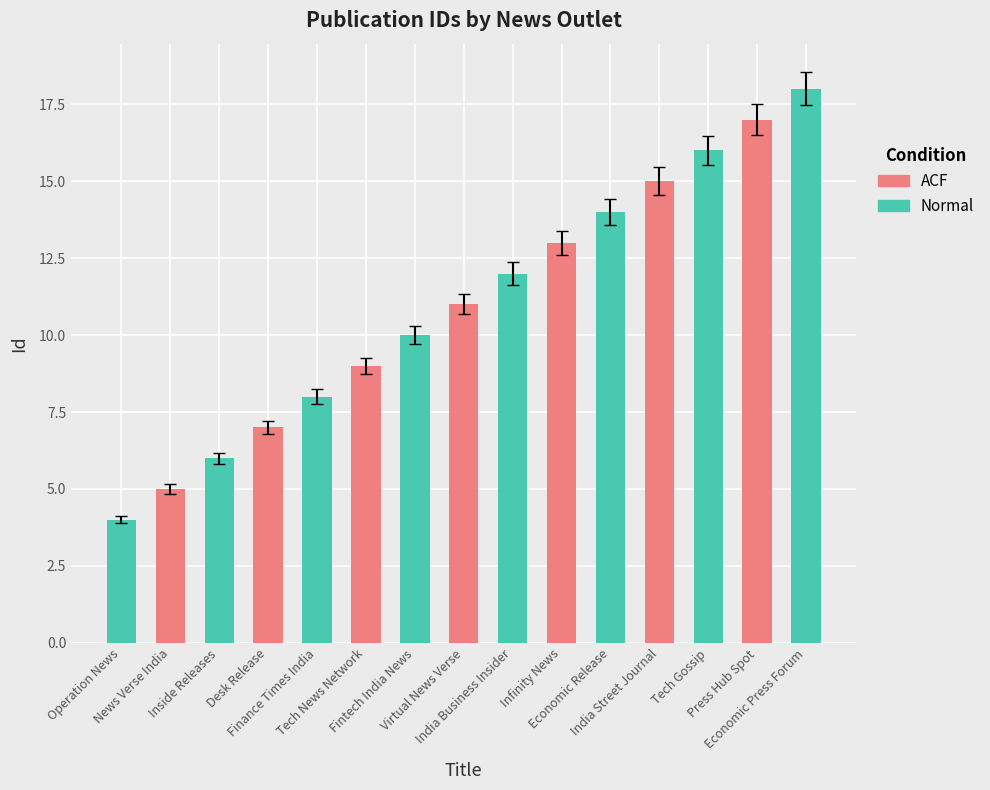

The value at Press Hub Spot is 17. True or false?

True